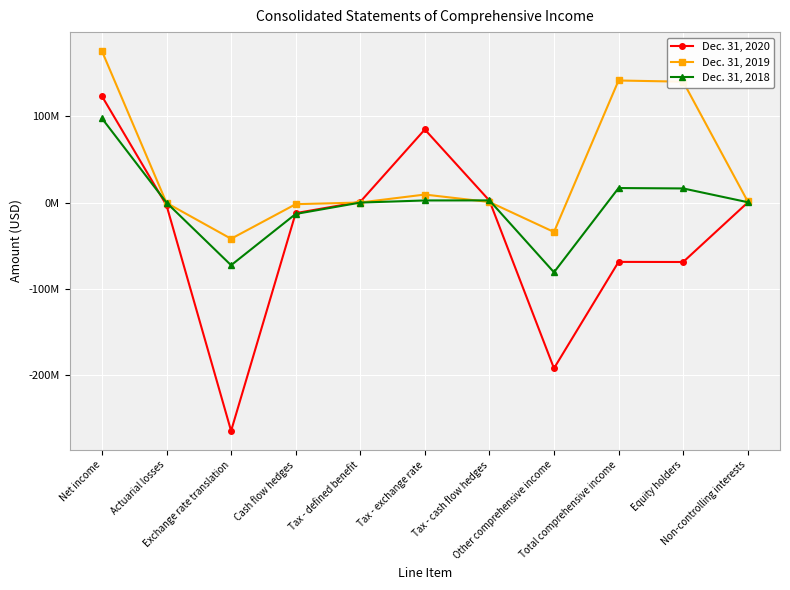

Is this an area chart (filled region under the line)?

No